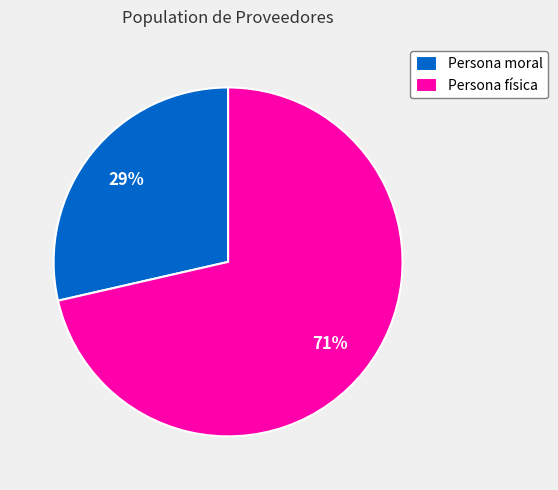

Which category has the biggest portion of the pie?

Persona física